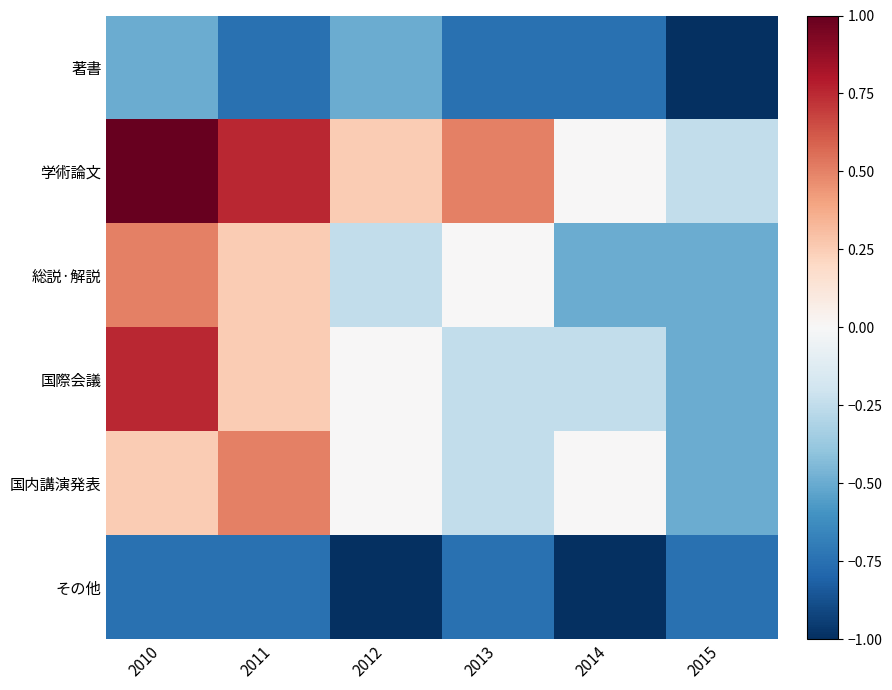

What is the maximum value shown in the chart?

1.0